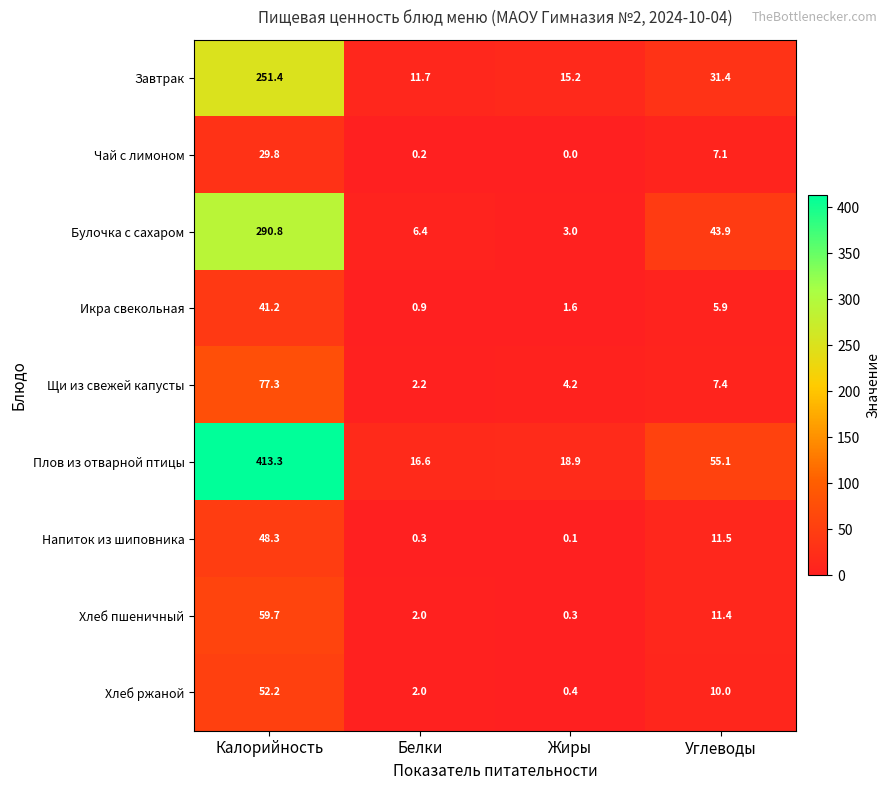

Which category has the lowest value in the Булочка с сахаром series?

Жиры